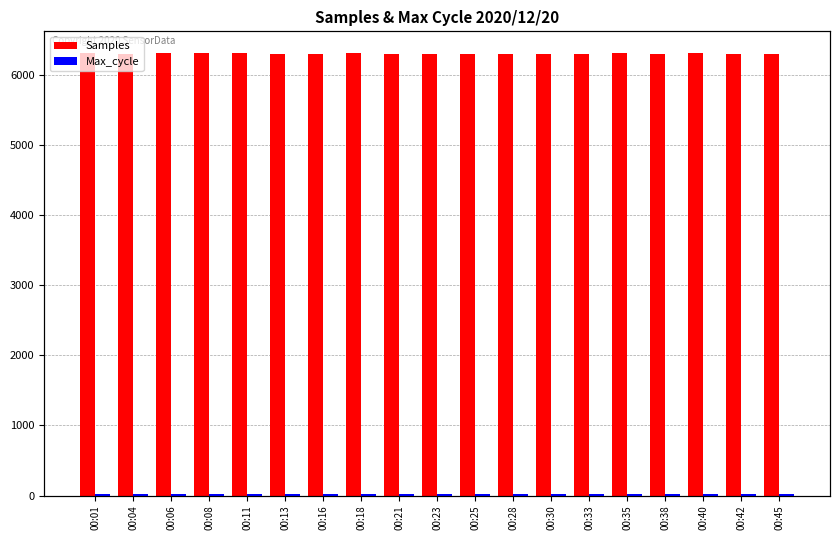

What is the total value across all series at 00:06?

6325.0